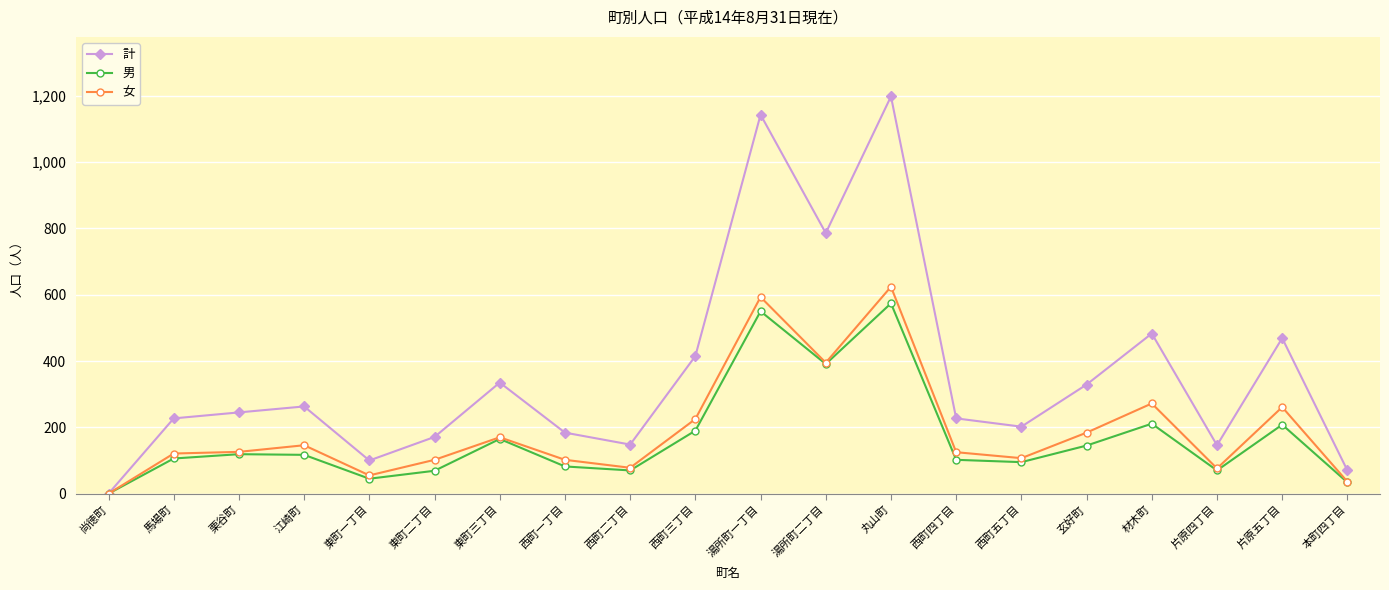

Which series changed the most between 江崎町 and 西町三丁目?

計